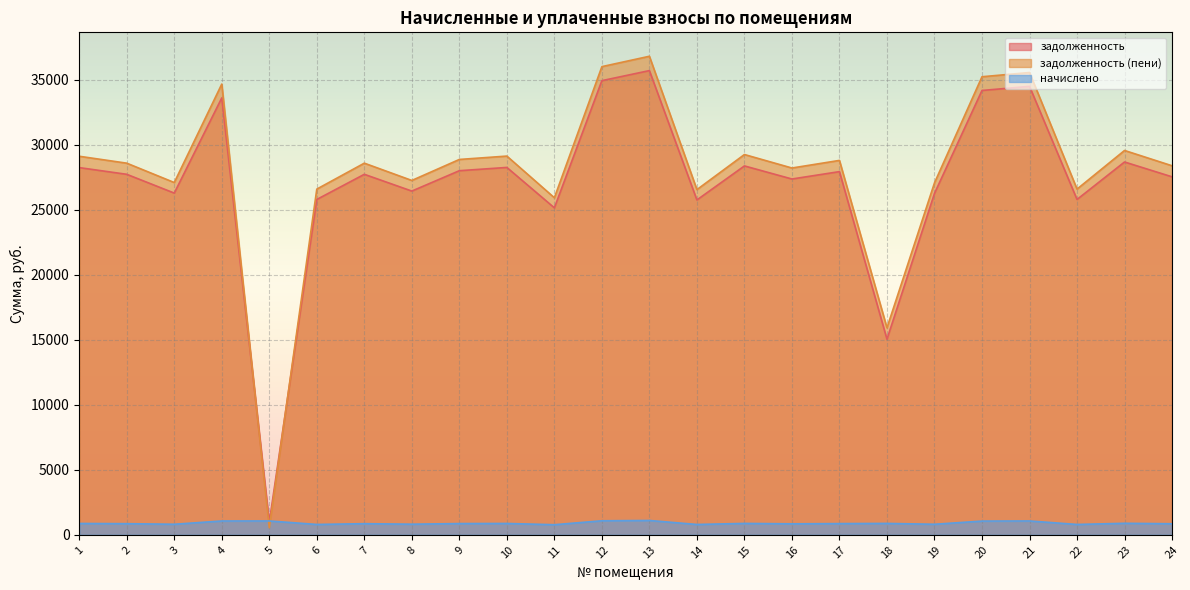

At which category does начислено reach its first local valley?

3